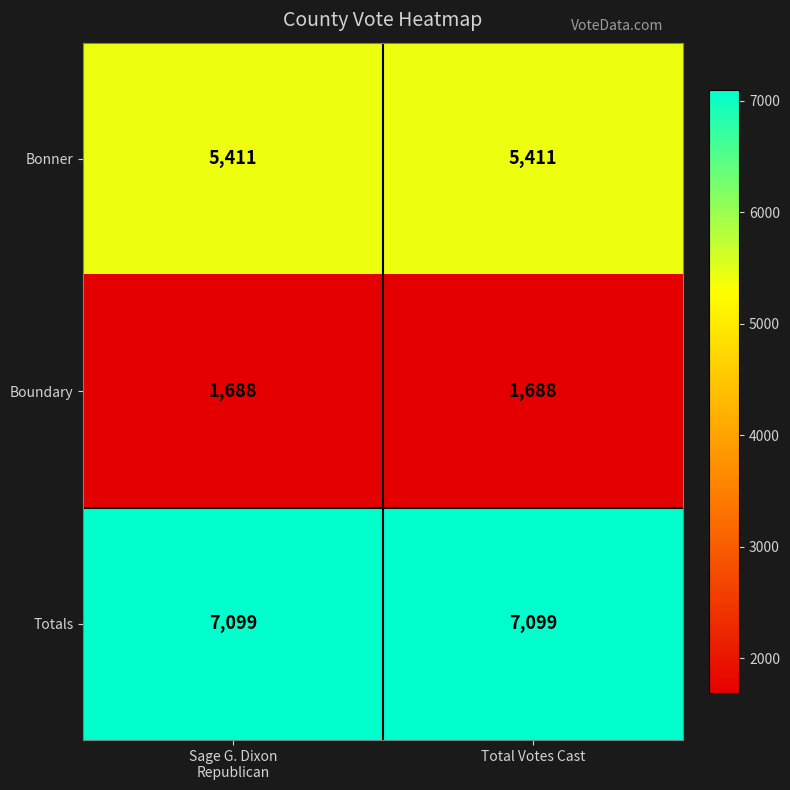

Reading left to right, transcribe all the data shown in this chart.

Bonner: 5411	5411
Boundary: 1688	1688
Totals: 7099	7099